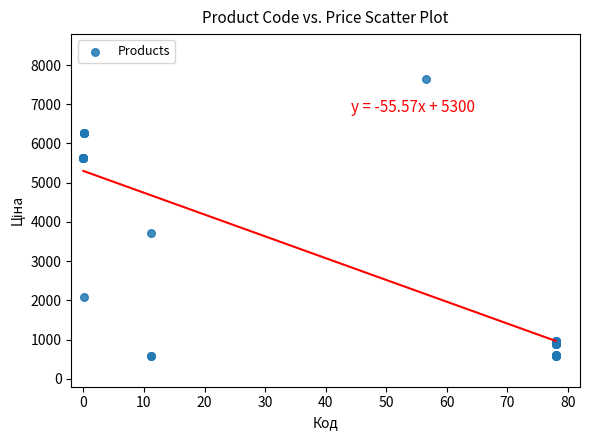

What Y value in the scatter plot is closest to 4110?

3712.4